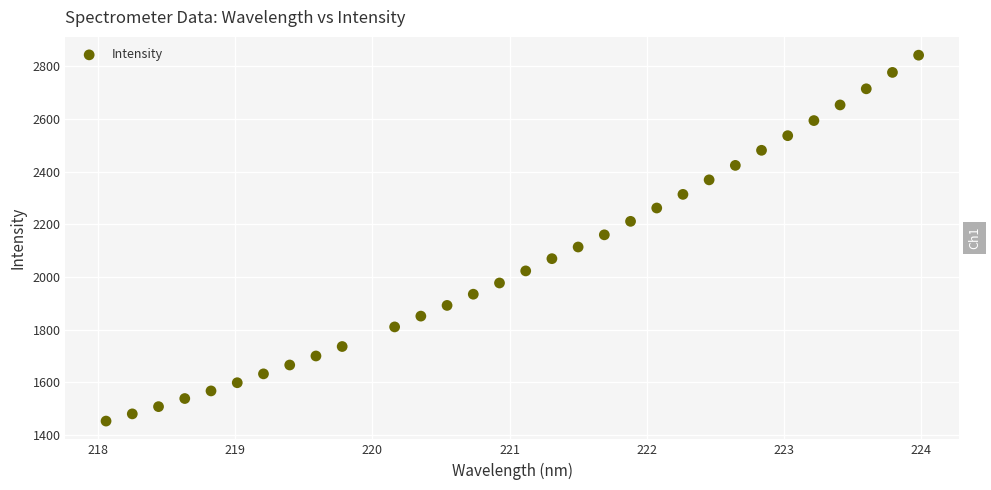

What is the range of X values (max minus min)?

5.9